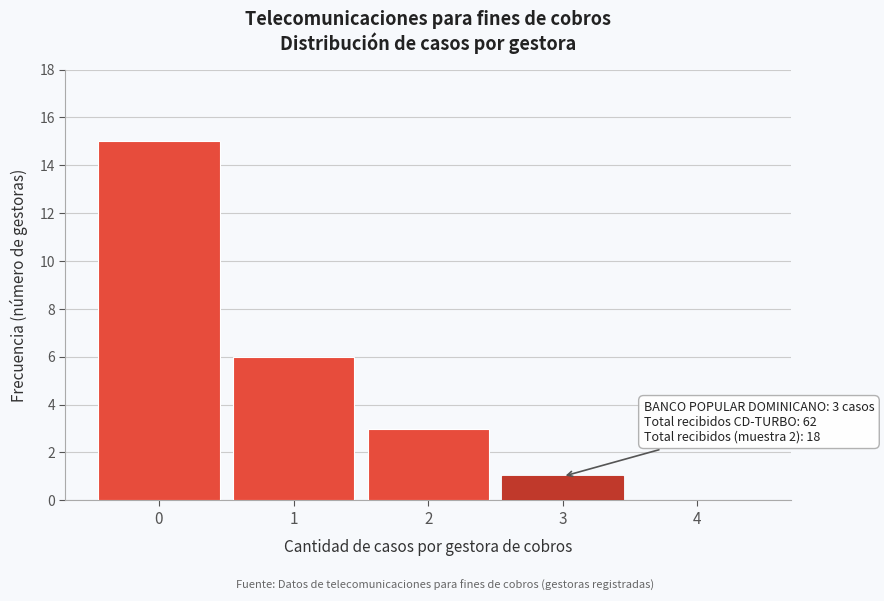

Reading left to right, extract all data points from this chart.

0=15	1=6	2=3	3=1	4=0